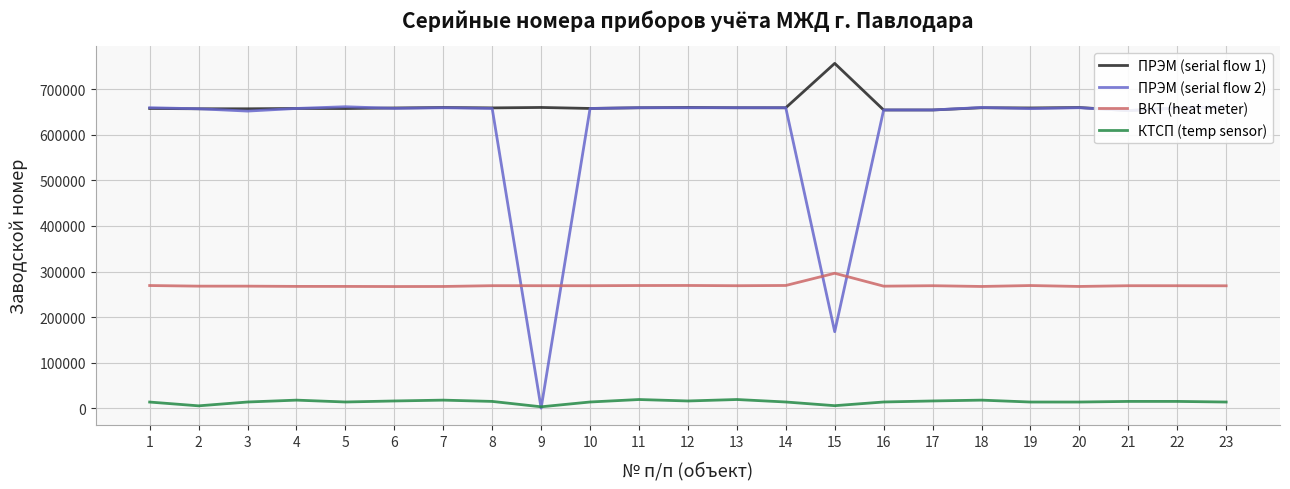

Which category has the lowest value across all series?

9